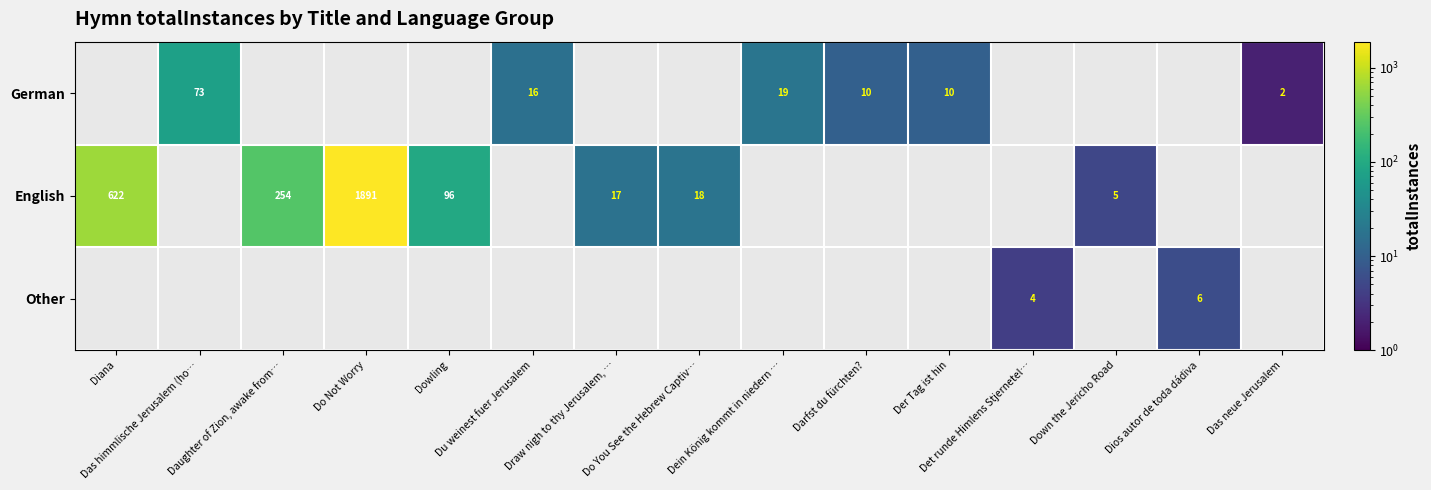

What is the sum of all Other values?

10